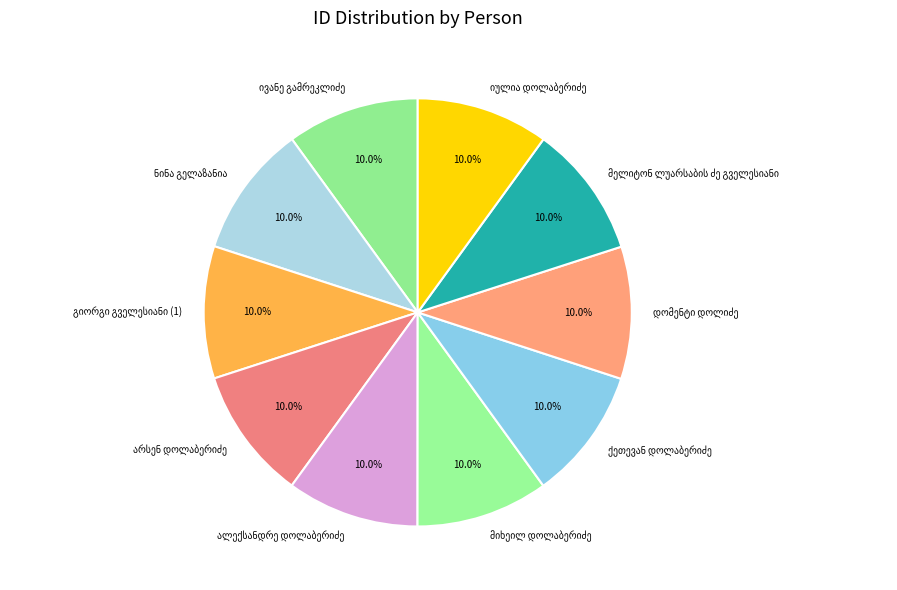

Does any single category account for the majority?

No